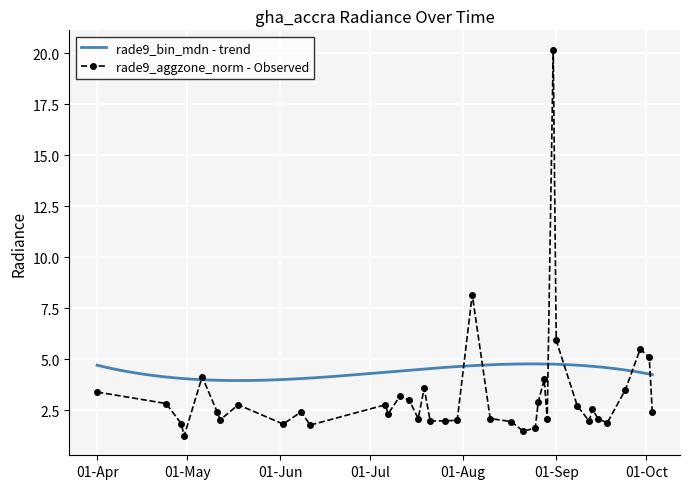

What is the sum of the values at 2012-06-08 and 2012-05-06?

6.6